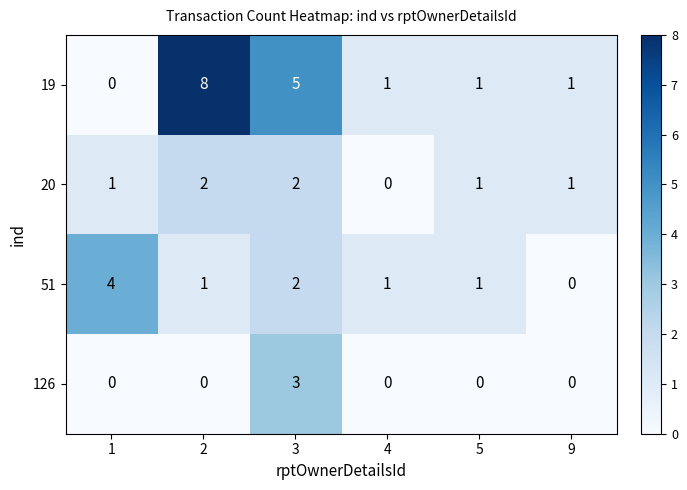

Is it true that 20 equals 1 at 1?

True